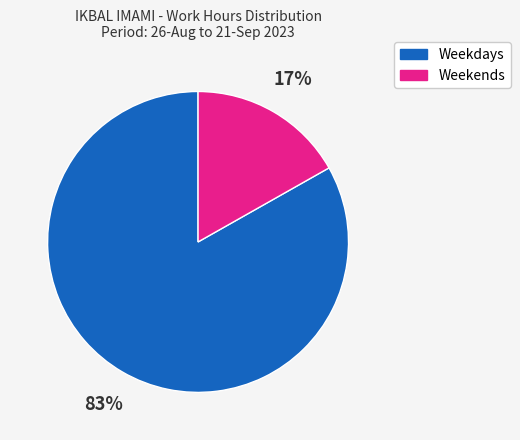

Count the number of slices in the pie.

2